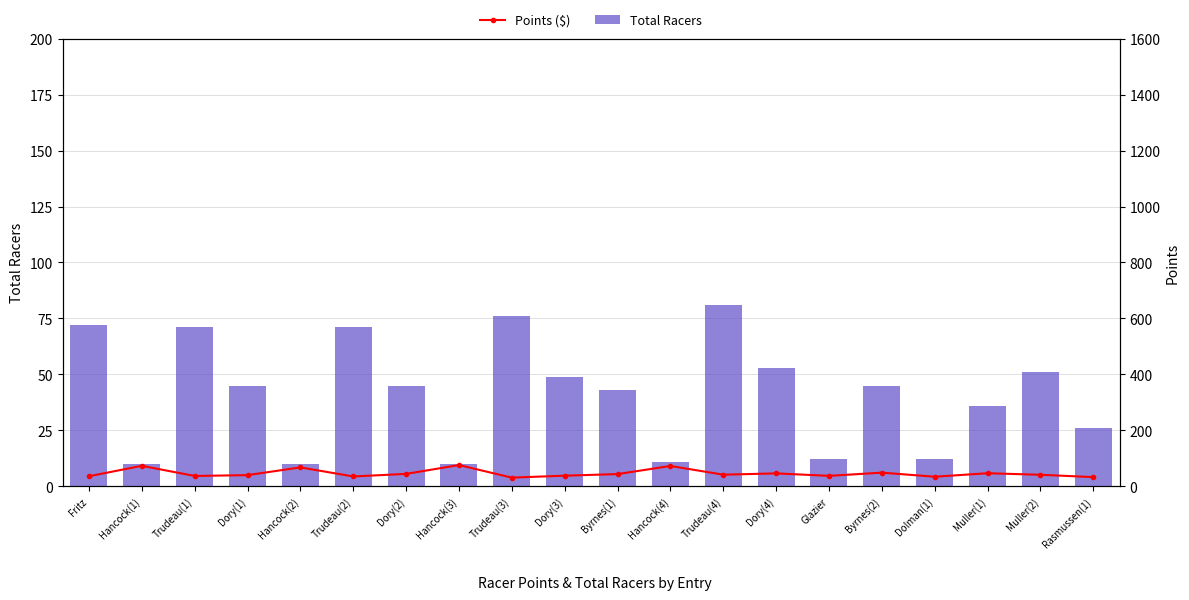

What is the sum of all Points ($) values?

922.5